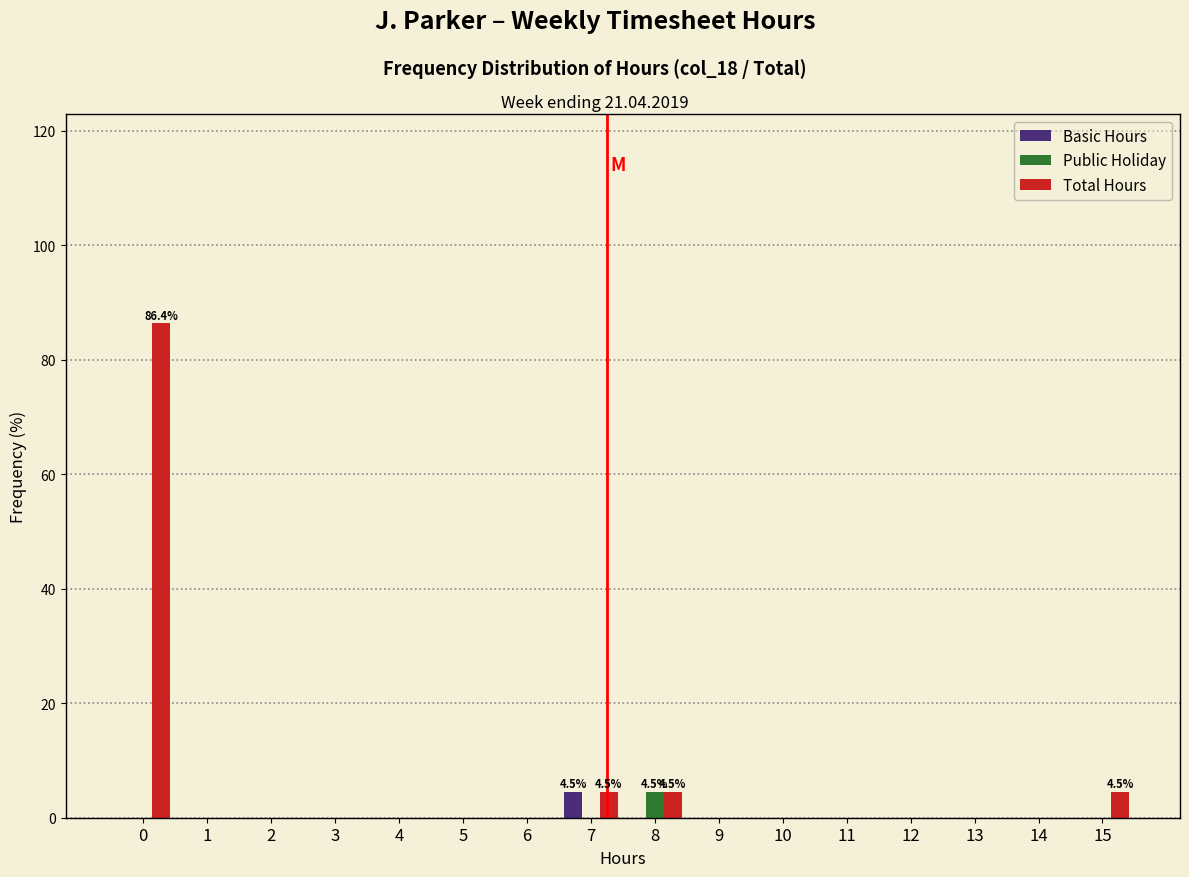

What is the sum of all Basic Hours values?

4.5